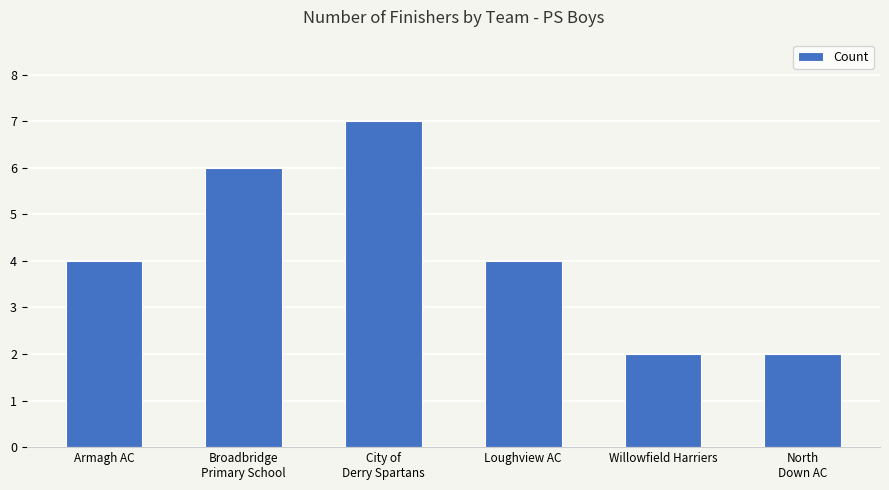

What is the sum of all values?

25